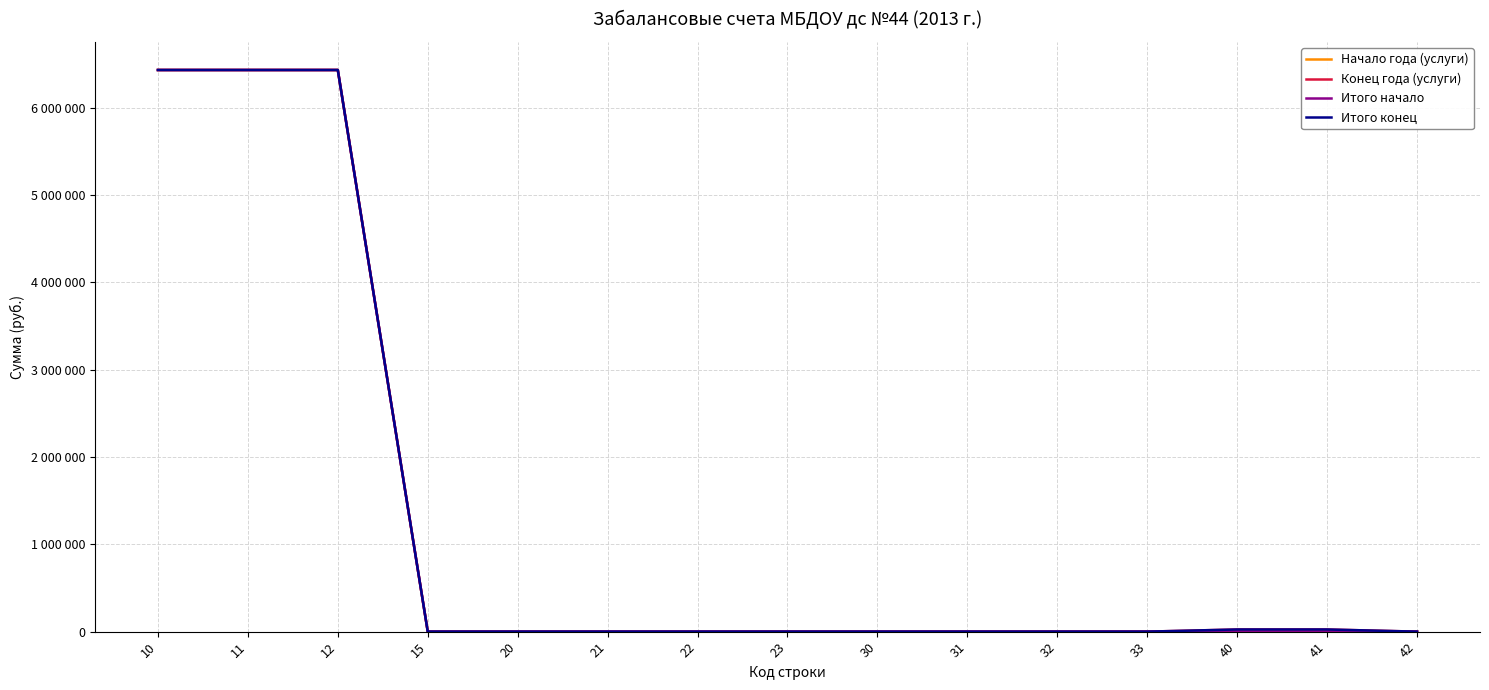

Is this an area chart (filled region under the line)?

No